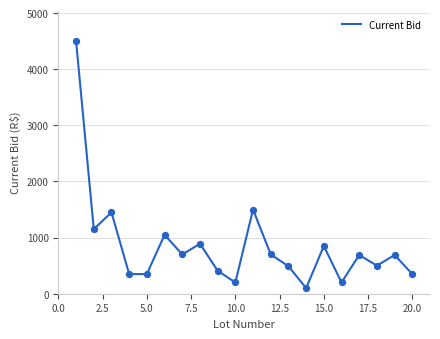

What is the maximum value shown in the chart?

4500